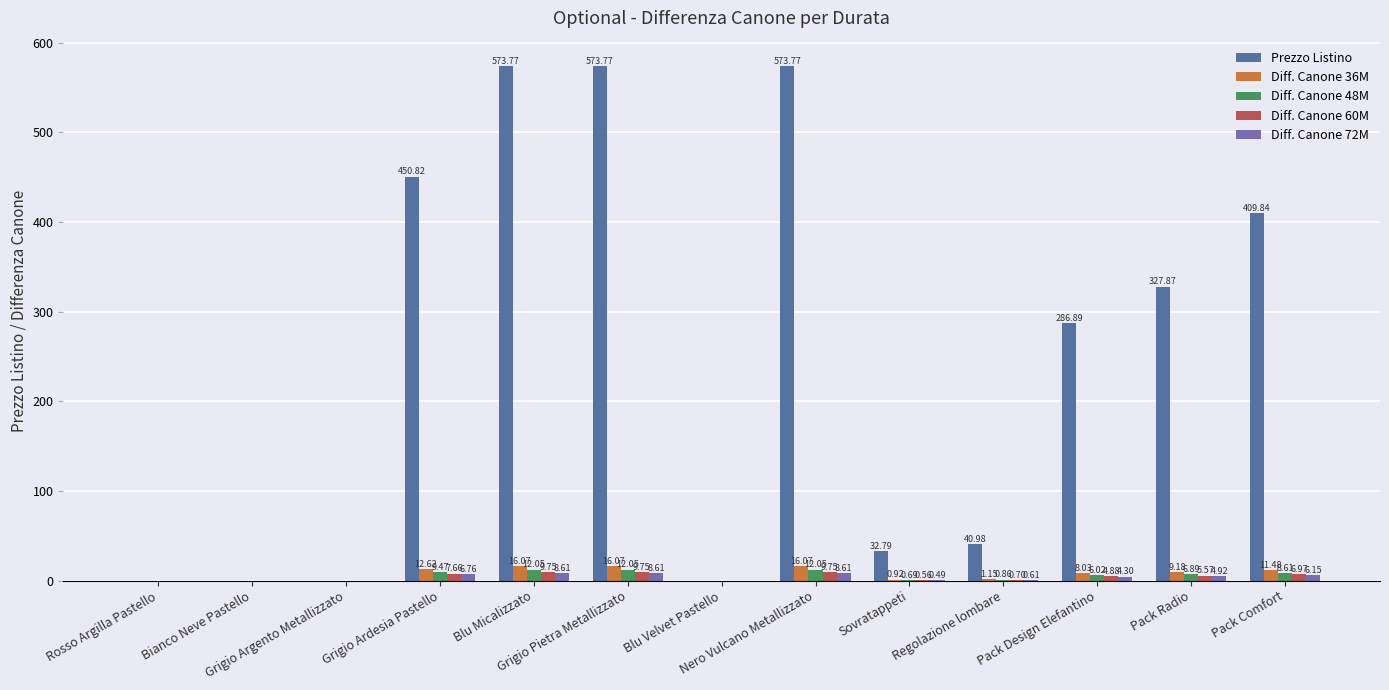

Which series has the largest total across all categories?

Prezzo Listino